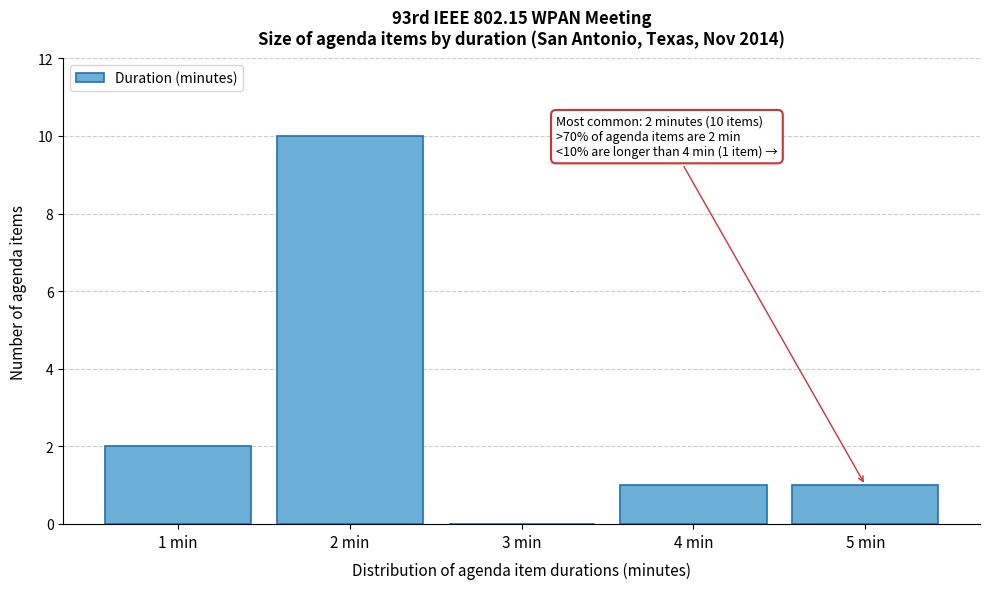

Reading left to right, what are all the values shown in this chart?

1 min=2	2 min=10	3 min=0	4 min=1	5 min=1